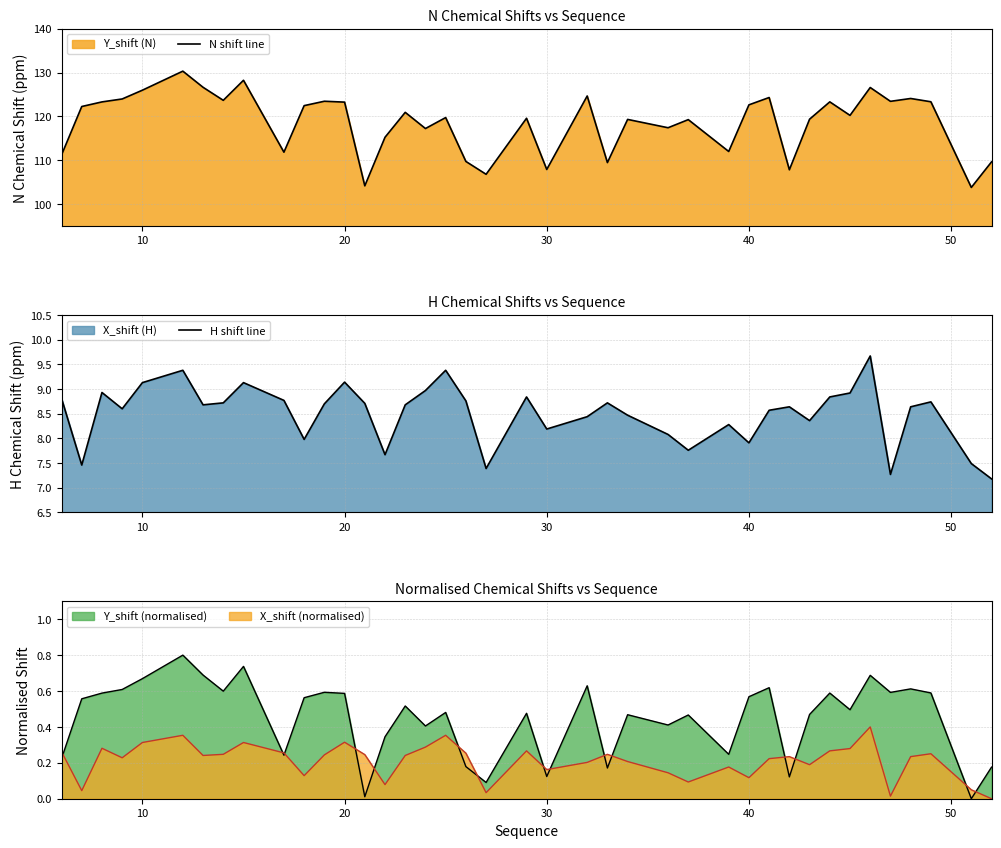

True or false: Y_shift (normalised) and X_shift (normalised) cross at least once.

True